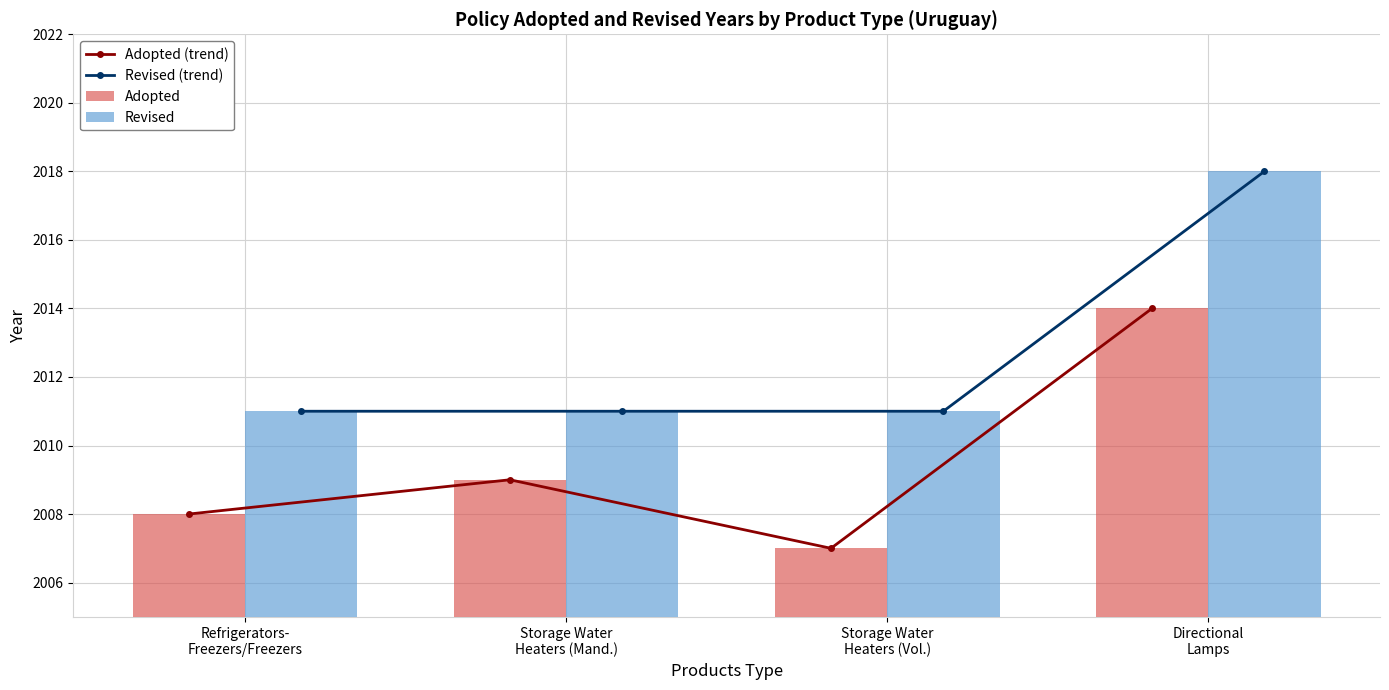

At which category is the sum across all series the highest?

Directional
Lamps